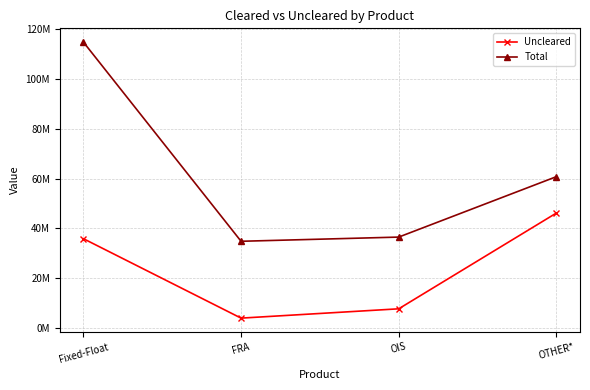

What is the sum of all Total values?

246835686